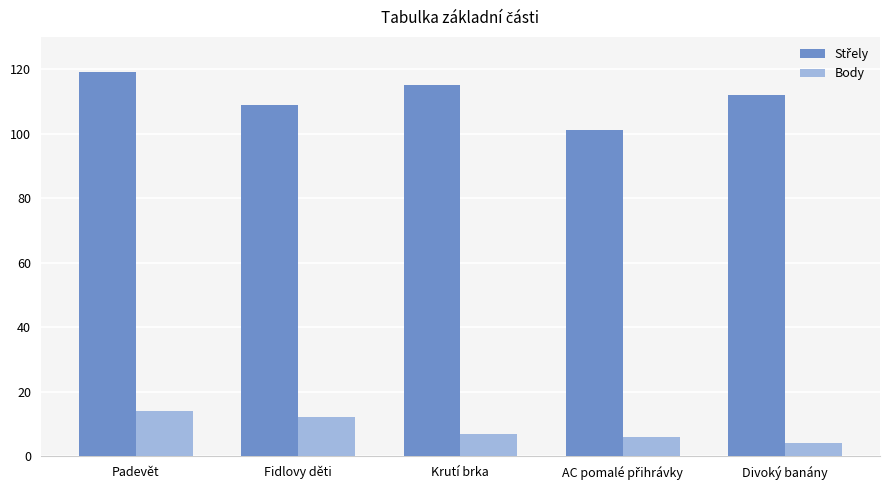

How many bars are there in total?

10